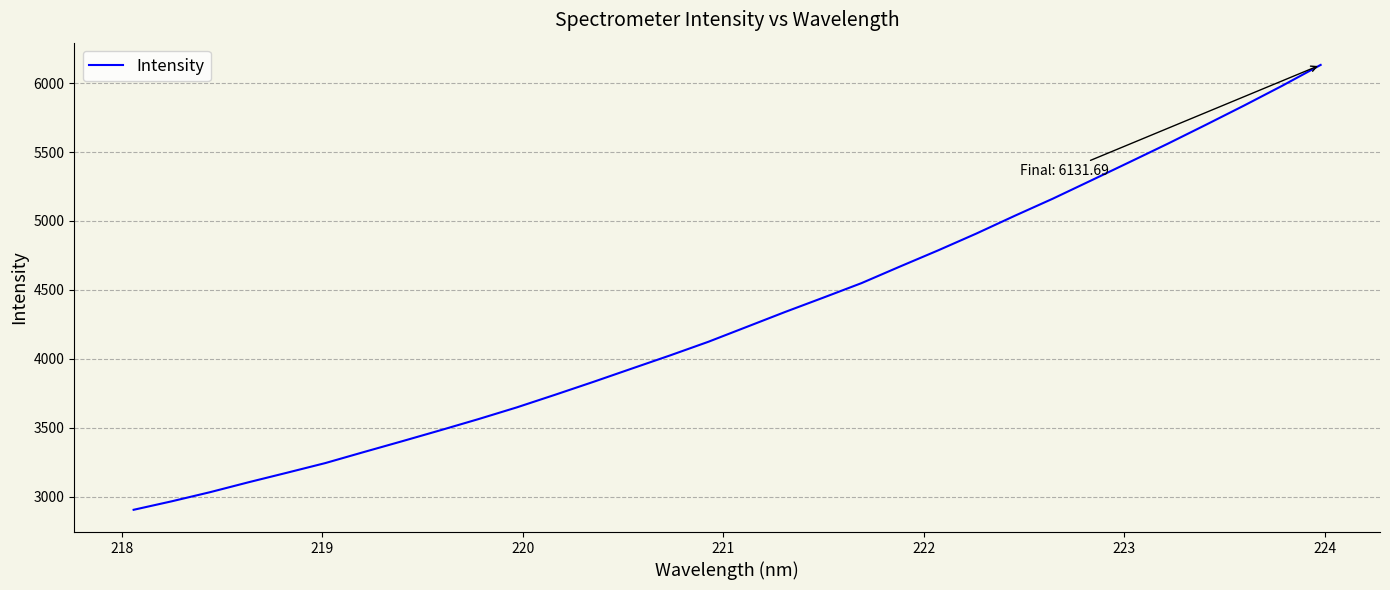

What is the maximum value shown in the chart?

6131.7